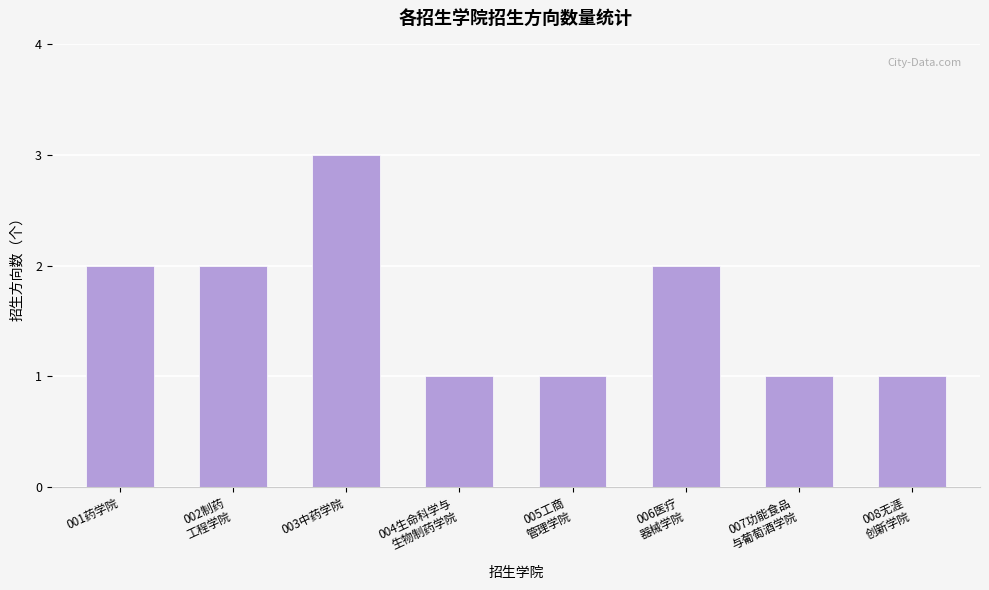

What is the greatest value displayed?

3